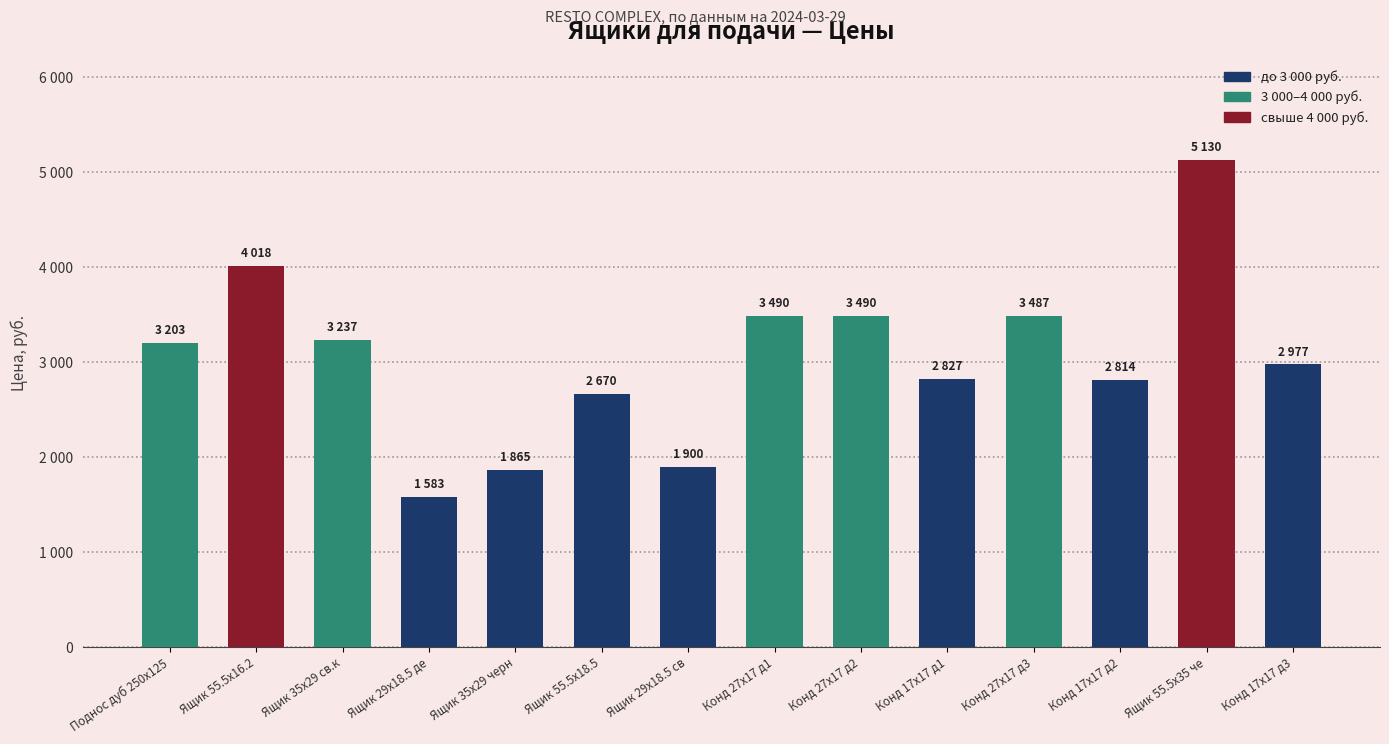

What position from the left is Поднос дуб 250x125?

1